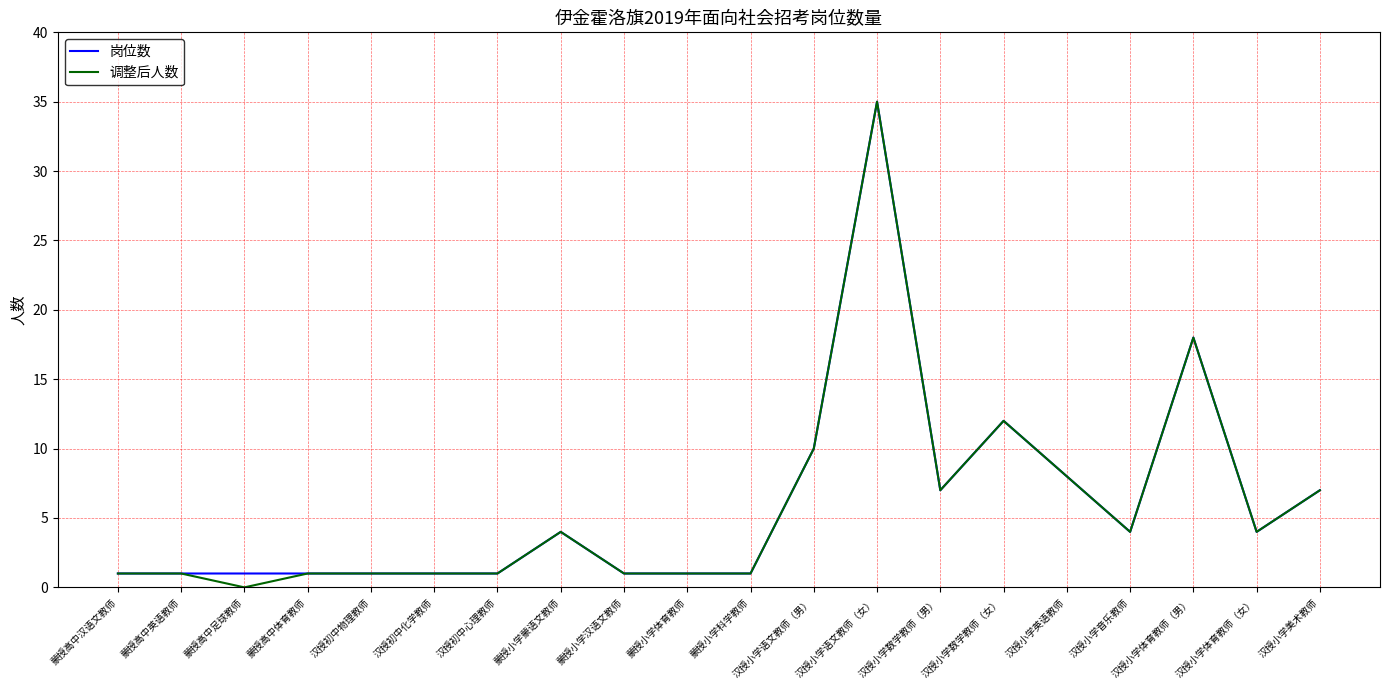

Does the chart display data point markers on the line(s)?

No